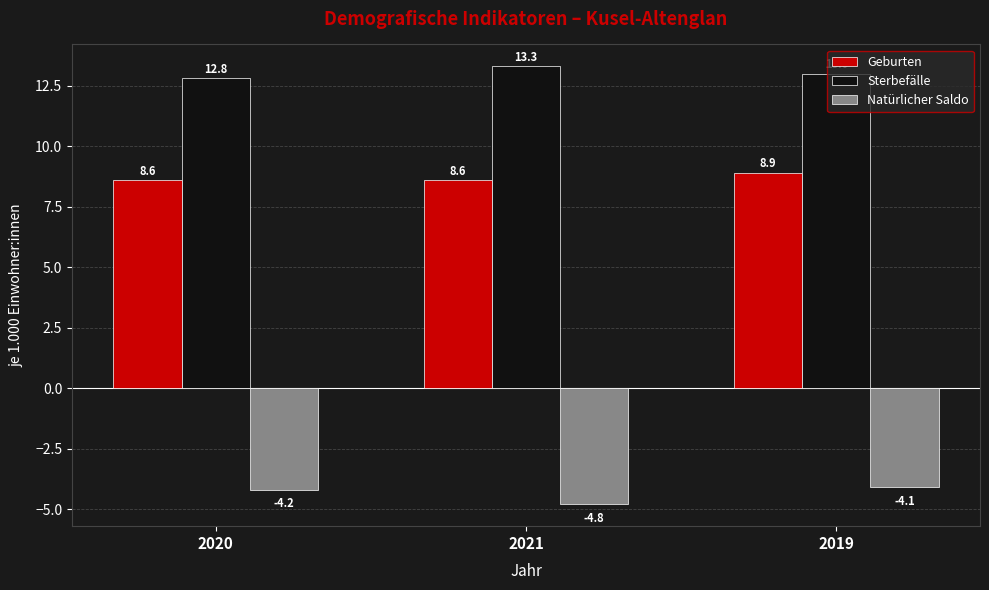

What is the difference between the highest and lowest values at 2020?

17.0